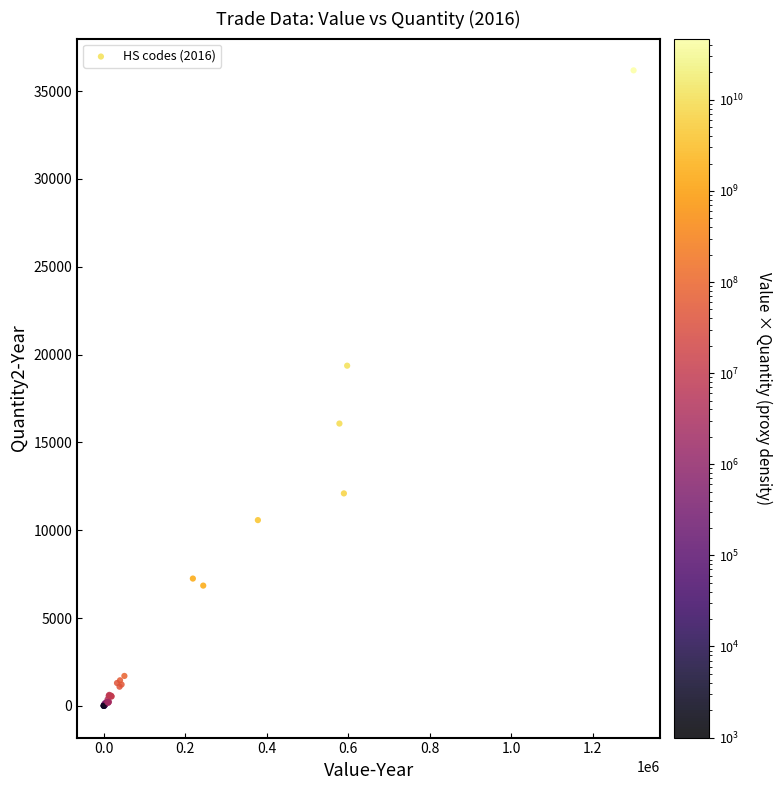

What Y value in the scatter plot is closest to 18092?

19367